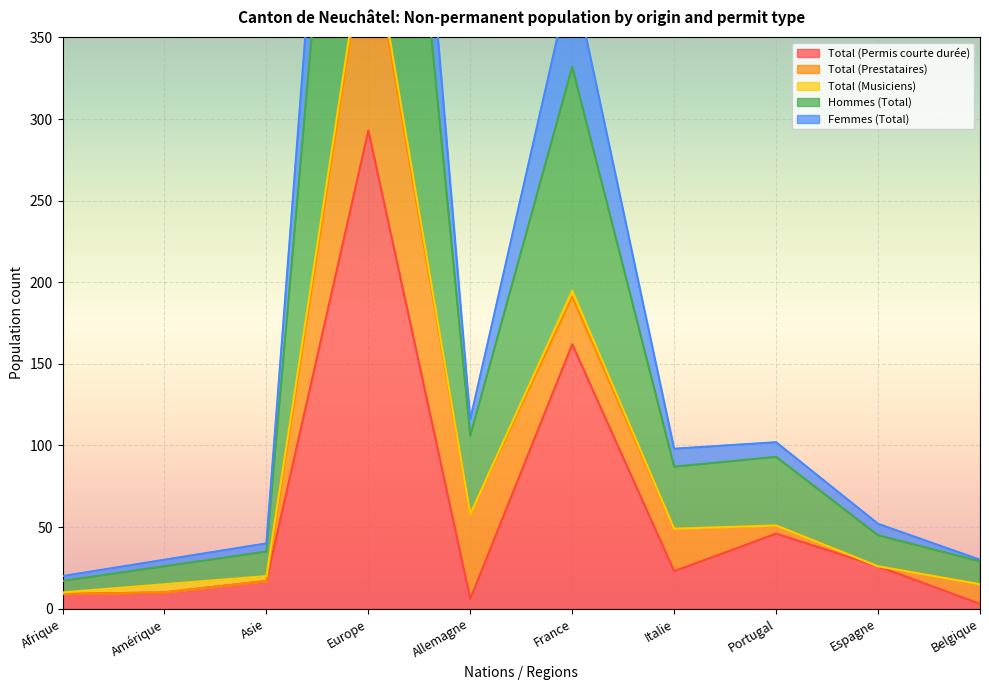

Which category has the lowest value across all series?

Belgique